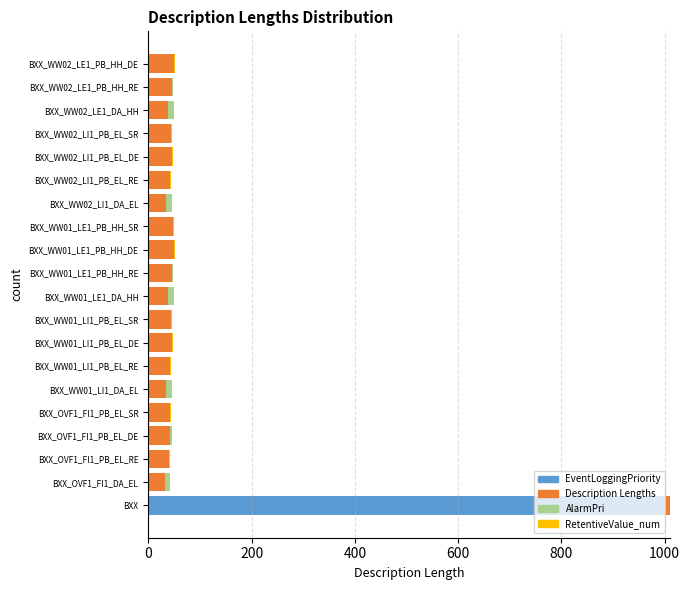

At which category is the sum across all series the highest?

BXX